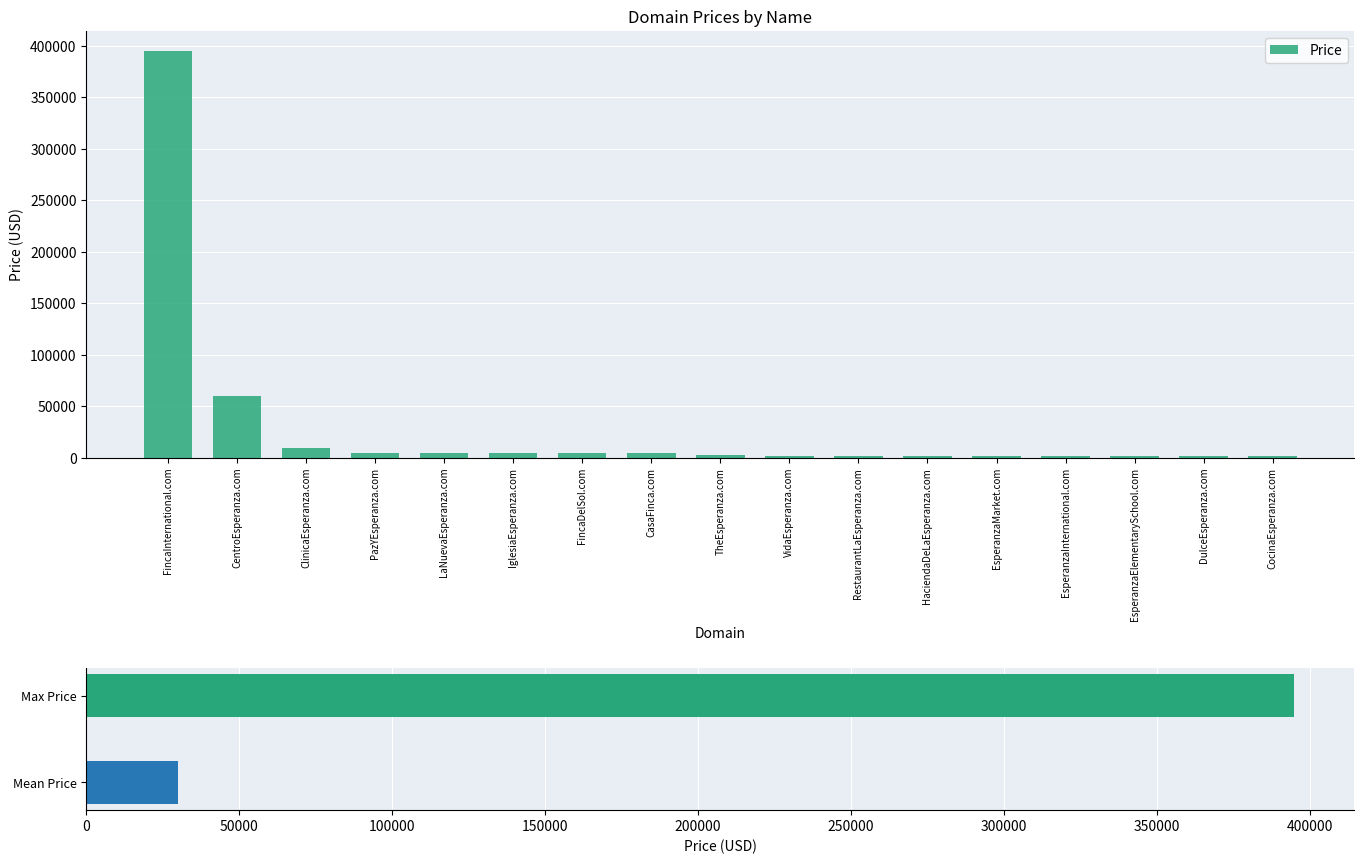

What is the ratio of the value at DulceEsperanza.com to the value at TheEsperanza.com?

0.7